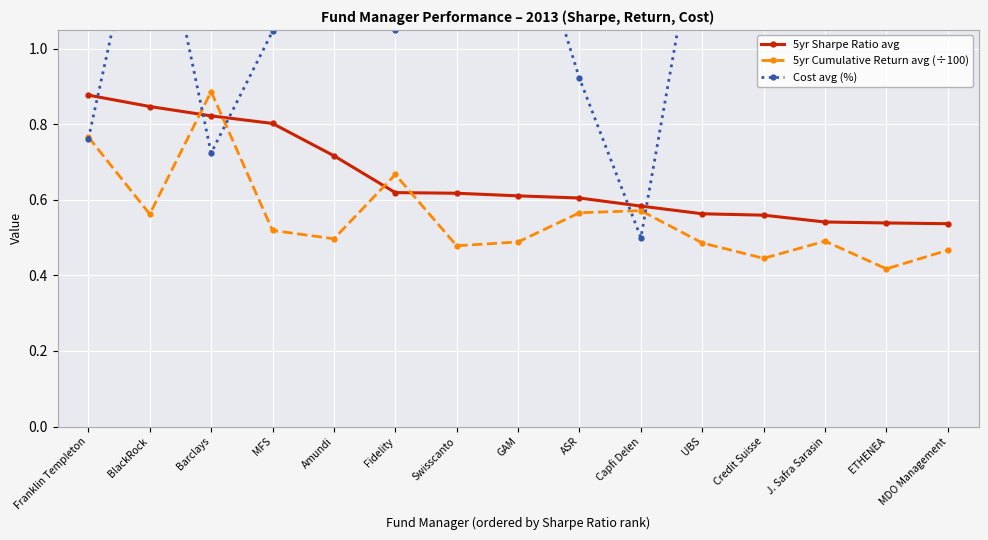

What are all the series names shown in the legend?

5yr Sharpe Ratio avg, 5yr Cumulative Return avg (÷100), Cost avg (%)